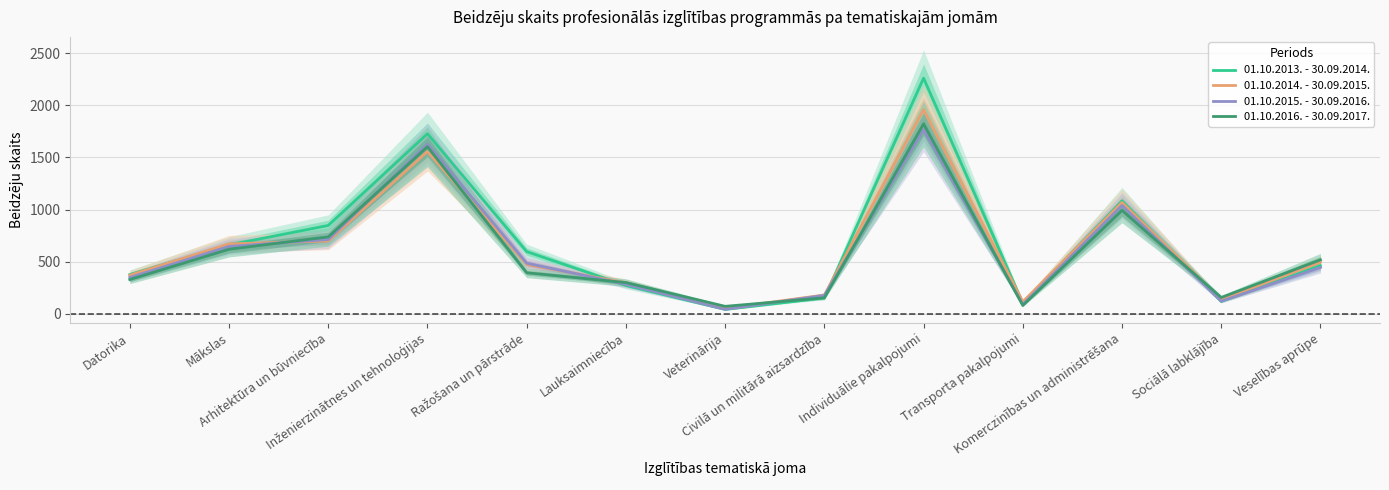

Reading right to left, list all the values displayed in this chart.

01.10.2013. - 30.09.2014.: 462	119	1084	103	2261	153	42	272	597	1728	848	661	377
01.10.2014. - 30.09.2015.: 496	139	1069	116	1959	180	53	297	474	1557	699	671	371
01.10.2015. - 30.09.2016.: 445	121	1040	90	1767	177	43	283	486	1629	713	647	349
01.10.2016. - 30.09.2017.: 518	157	993	80	1822	154	72	300	394	1603	738	620	329